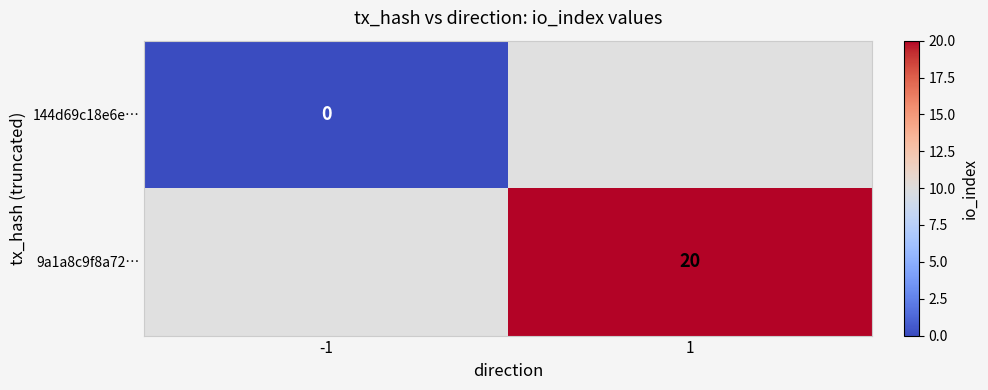

True or false: 9a1a8c9f8a72… has a value of 20 at 1.

True